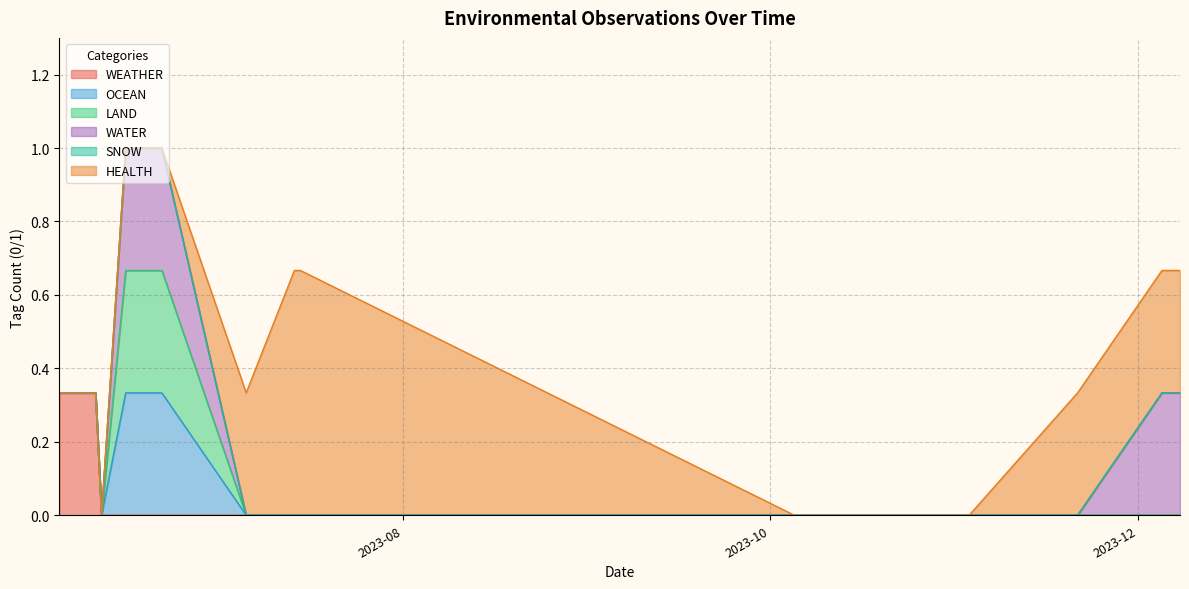

True or false: SNOW and OCEAN intersect in this chart.

False